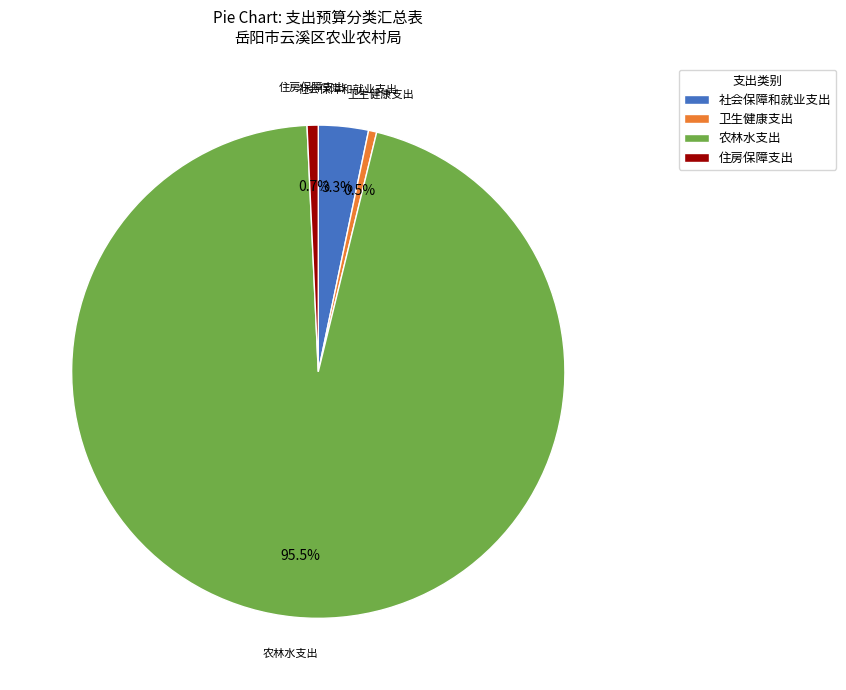

Which slice represents more than half of the pie?

农林水支出